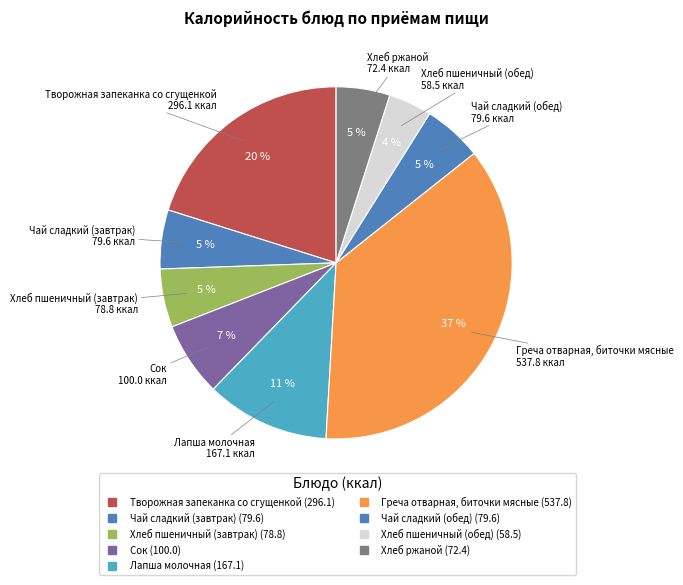

Is Хлеб пшеничный (завтрак) the majority of the pie?

No